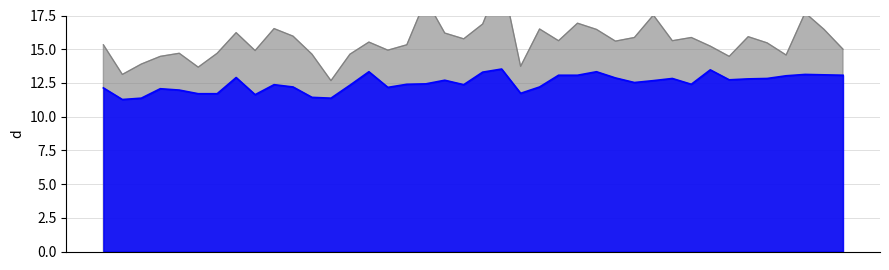

Which category has the highest value across all series?

21